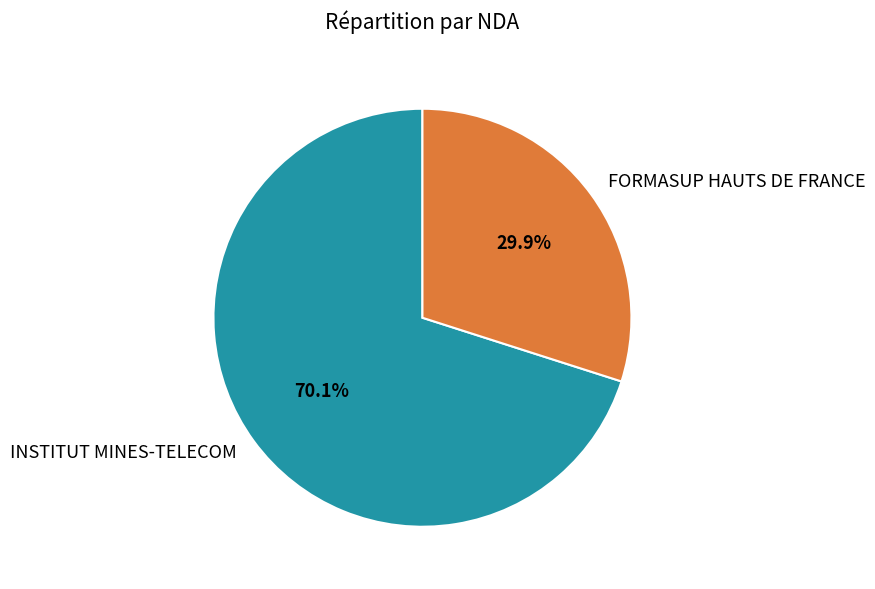

Rank the categories by value from highest to lowest.

INSTITUT MINES-TELECOM, FORMASUP HAUTS DE FRANCE